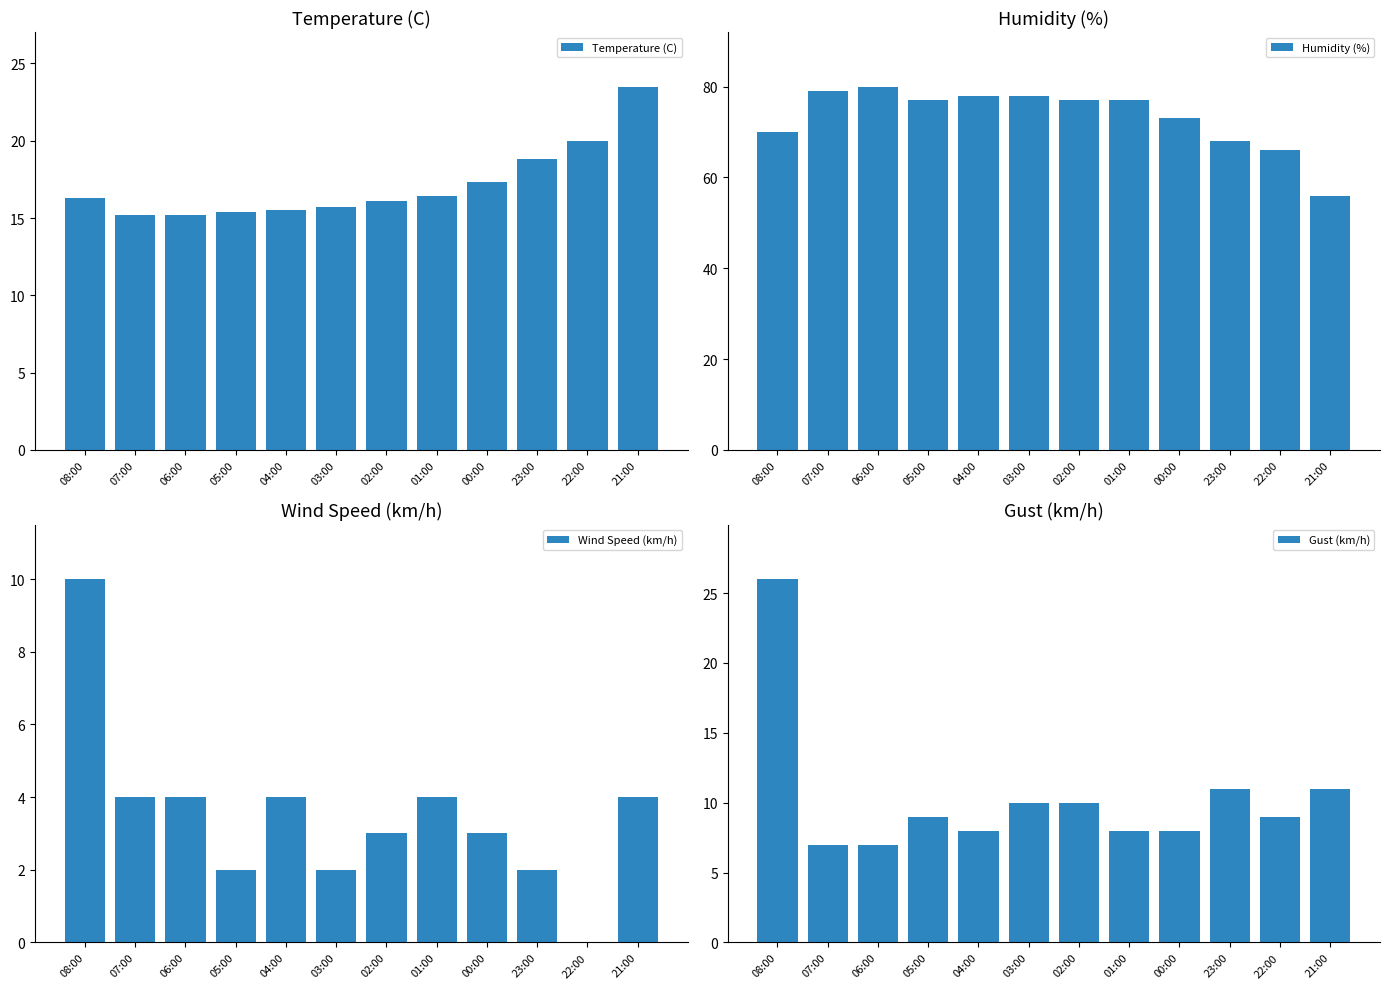

What is the label of the 8th bar from the left?

01:00